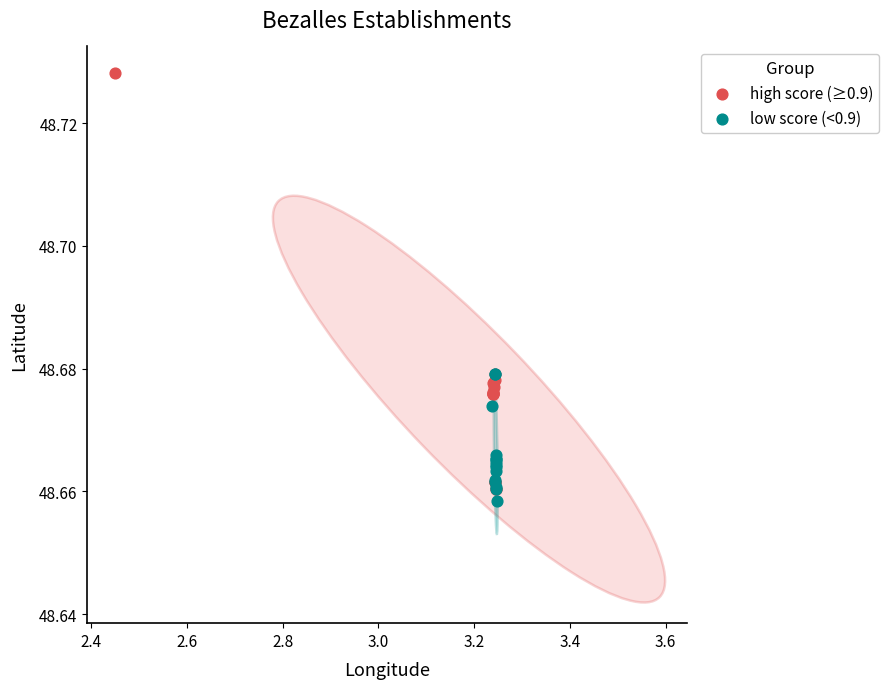

Which series reaches the maximum Y coordinate?

high score (≥0.9)